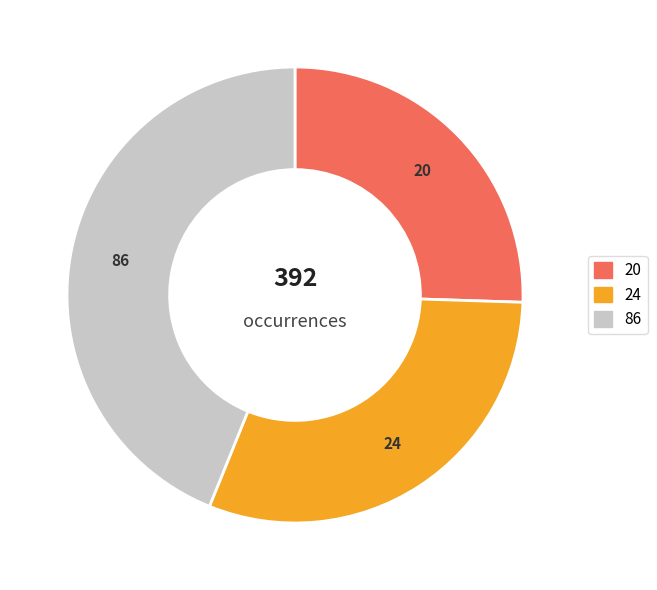

Does any single category account for the majority?

No